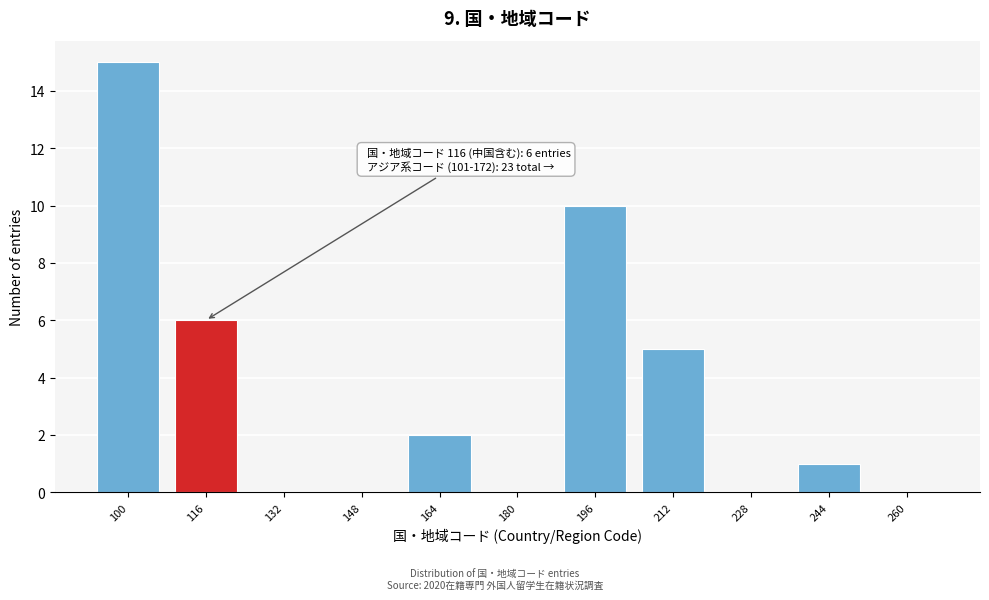

Reading left to right, what are all the values shown in this chart?

100=15	116=6	132=0	148=0	164=2	180=0	196=10	212=5	228=0	244=1	260=0